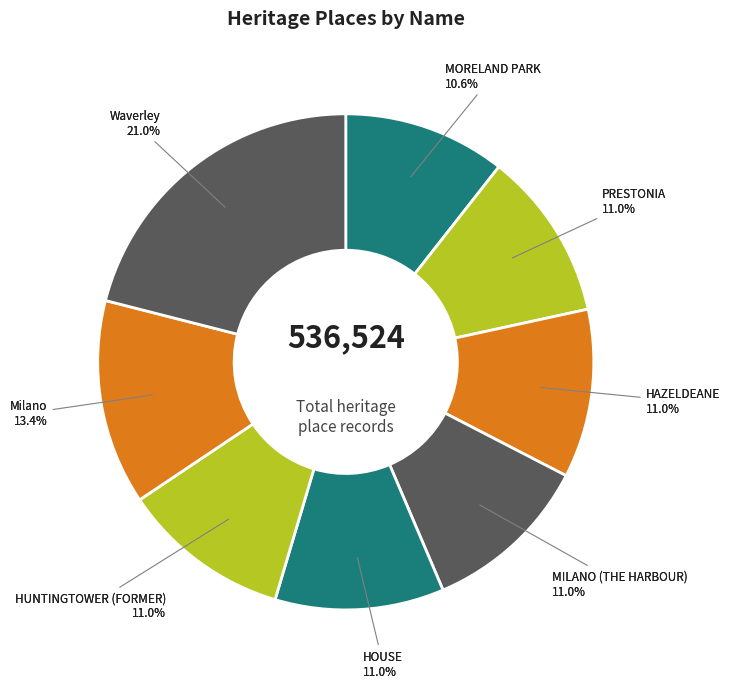

True or false: PRESTONIA accounts for 6% of the total.

False